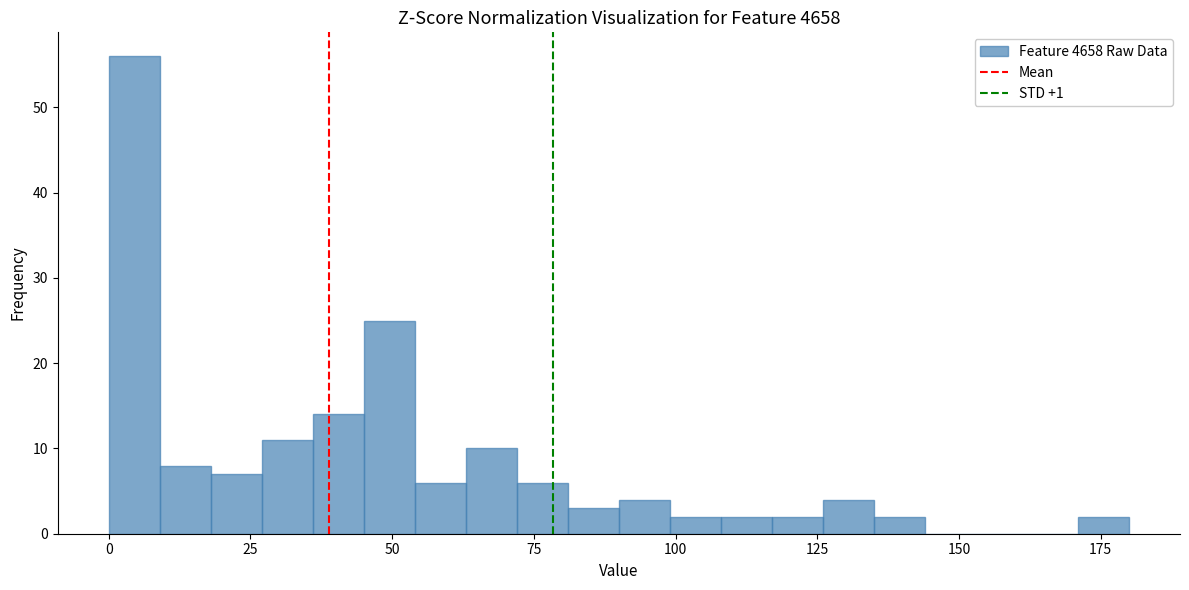

Around what value on the x-axis is the tallest bar? Give the approximate position of its centre, as read against the axis.

5